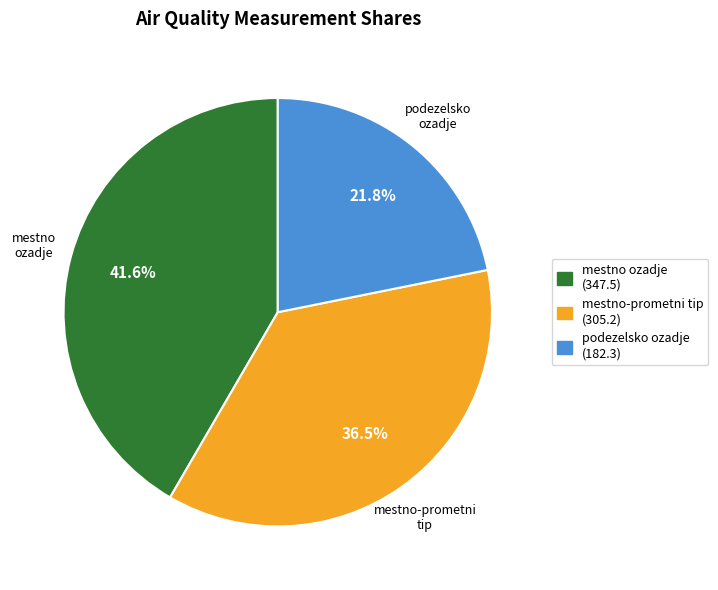

Combined, what portion of the pie is mestno ozadje (347.5) and podezelsko ozadje (182.3)?

63.5%